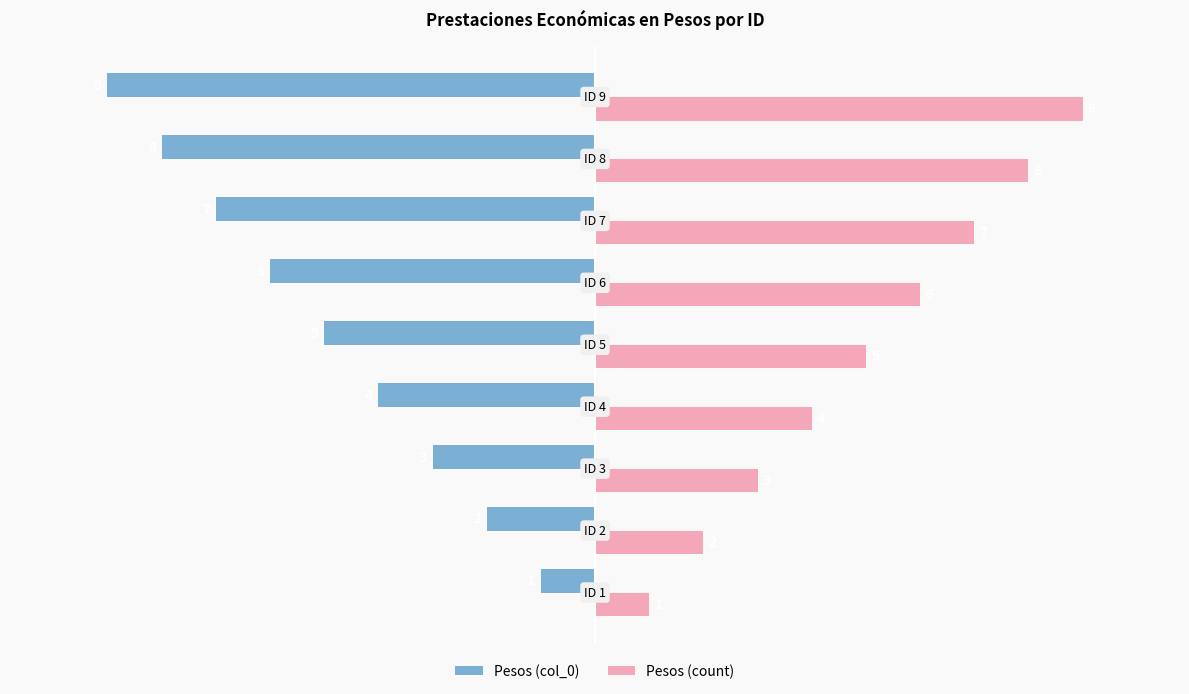

List the series in order of their peak value, highest first.

Pesos (count), Pesos (col_0)